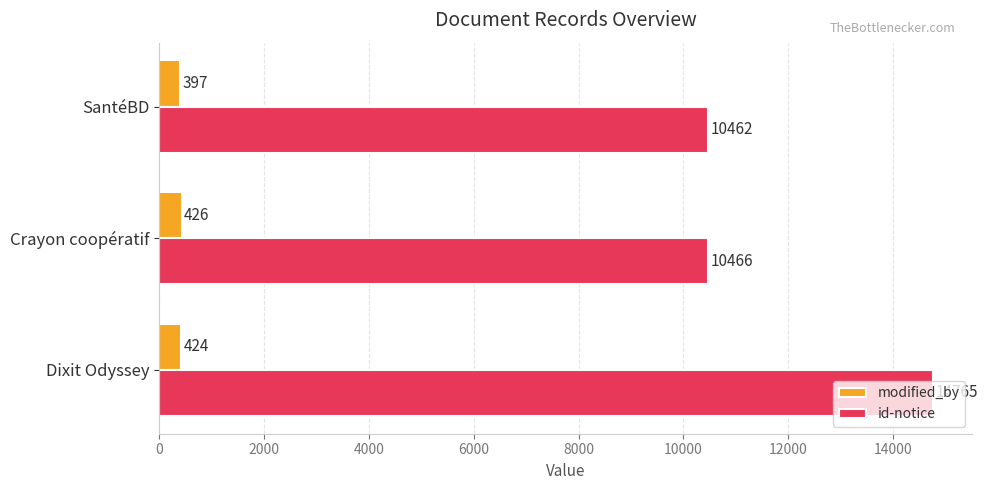

What are all the series names shown in the legend?

modified_by, id-notice